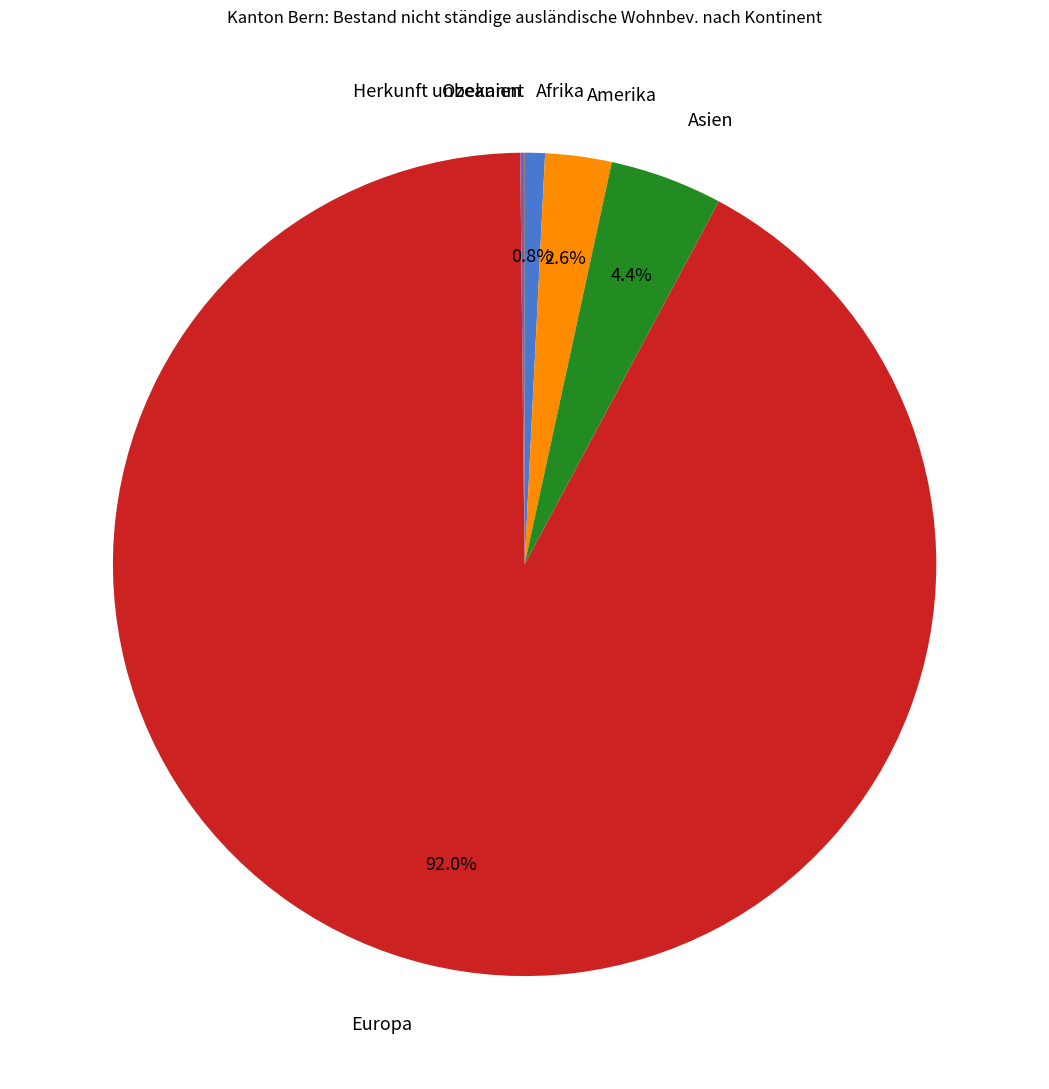

Is there a majority slice in this chart?

Yes